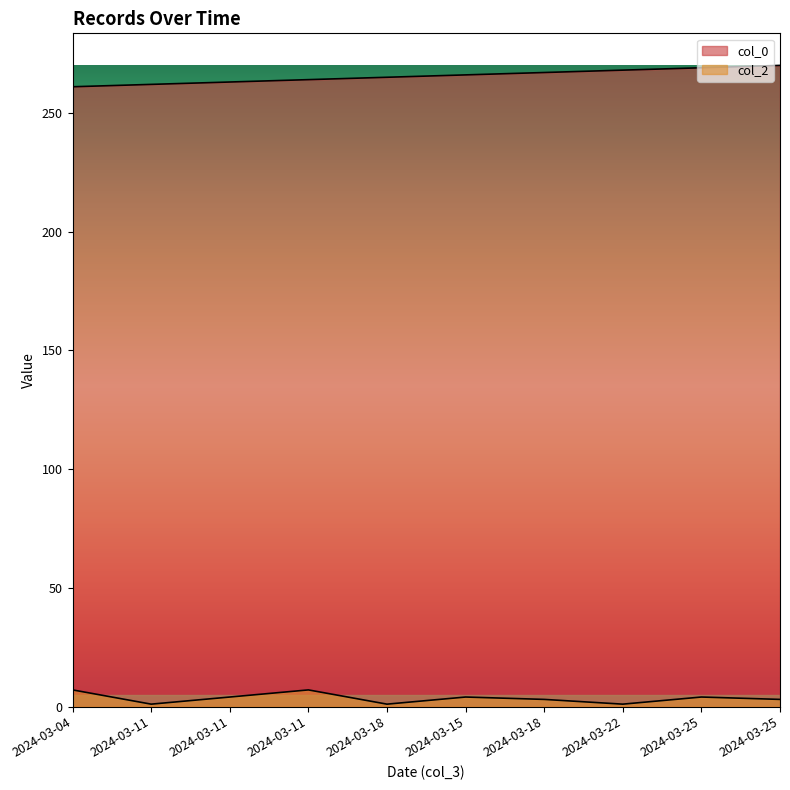

At which category is the sum across all series the highest?

2024-03-25